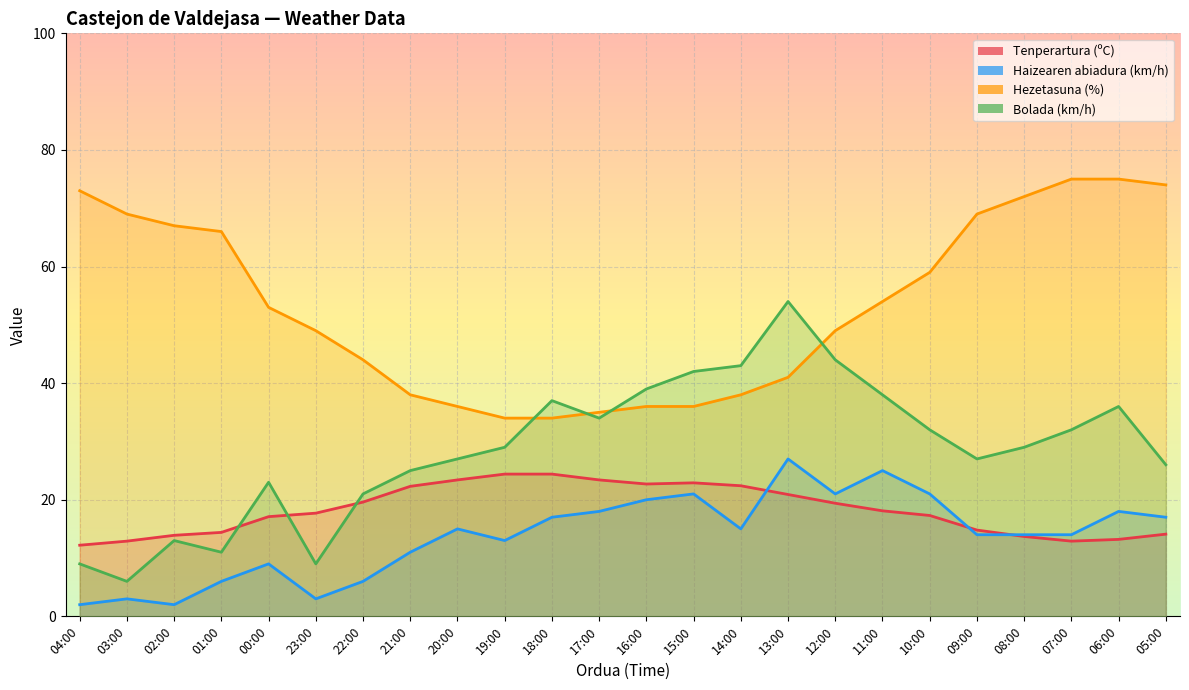

Reading left to right, list all the values displayed in this chart.

Tenperartura (ºC): 12.2	12.9	13.9	14.4	17.1	17.7	19.6	22.3	23.4	24.4	24.4	23.4	22.7	22.9	22.4	20.9	19.4	18.1	17.3	14.8	13.7	12.9	13.2	14.1
Haizearen abiadura (km/h): 2.0	3.0	2.0	6.0	9.0	3.0	6.0	11.0	15.0	13.0	17.0	18.0	20.0	21.0	15.0	27.0	21.0	25.0	21.0	14.0	14.0	14.0	18.0	17.0
Hezetasuna (%): 73.0	69.0	67.0	66.0	53.0	49.0	44.0	38.0	36.0	34.0	34.0	35.0	36.0	36.0	38.0	41.0	49.0	54.0	59.0	69.0	72.0	75.0	75.0	74.0
Bolada (km/h): 9.0	6.0	13.0	11.0	23.0	9.0	21.0	25.0	27.0	29.0	37.0	34.0	39.0	42.0	43.0	54.0	44.0	38.0	32.0	27.0	29.0	32.0	36.0	26.0